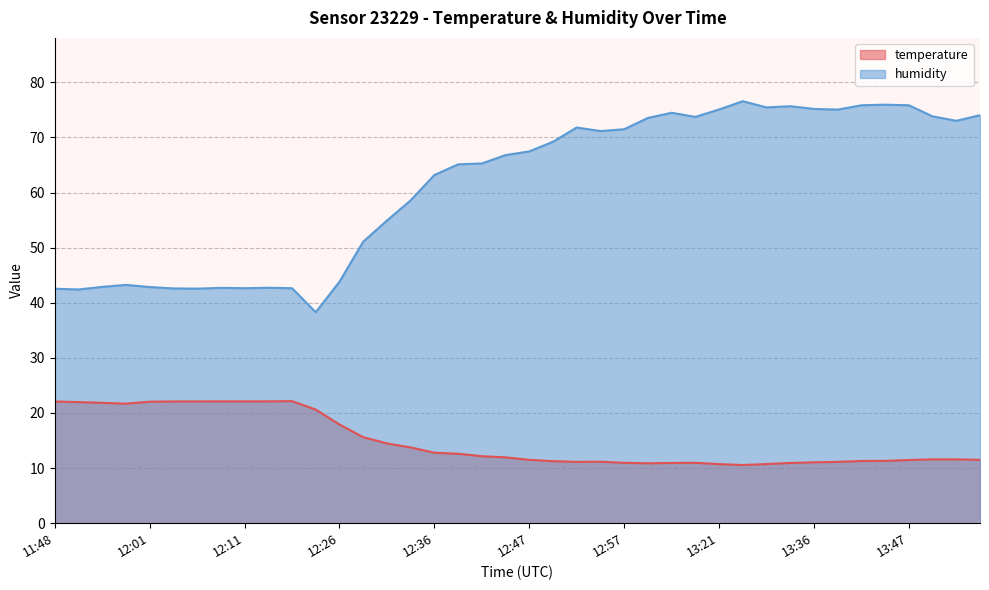

True or false: temperature and humidity intersect in this chart.

False